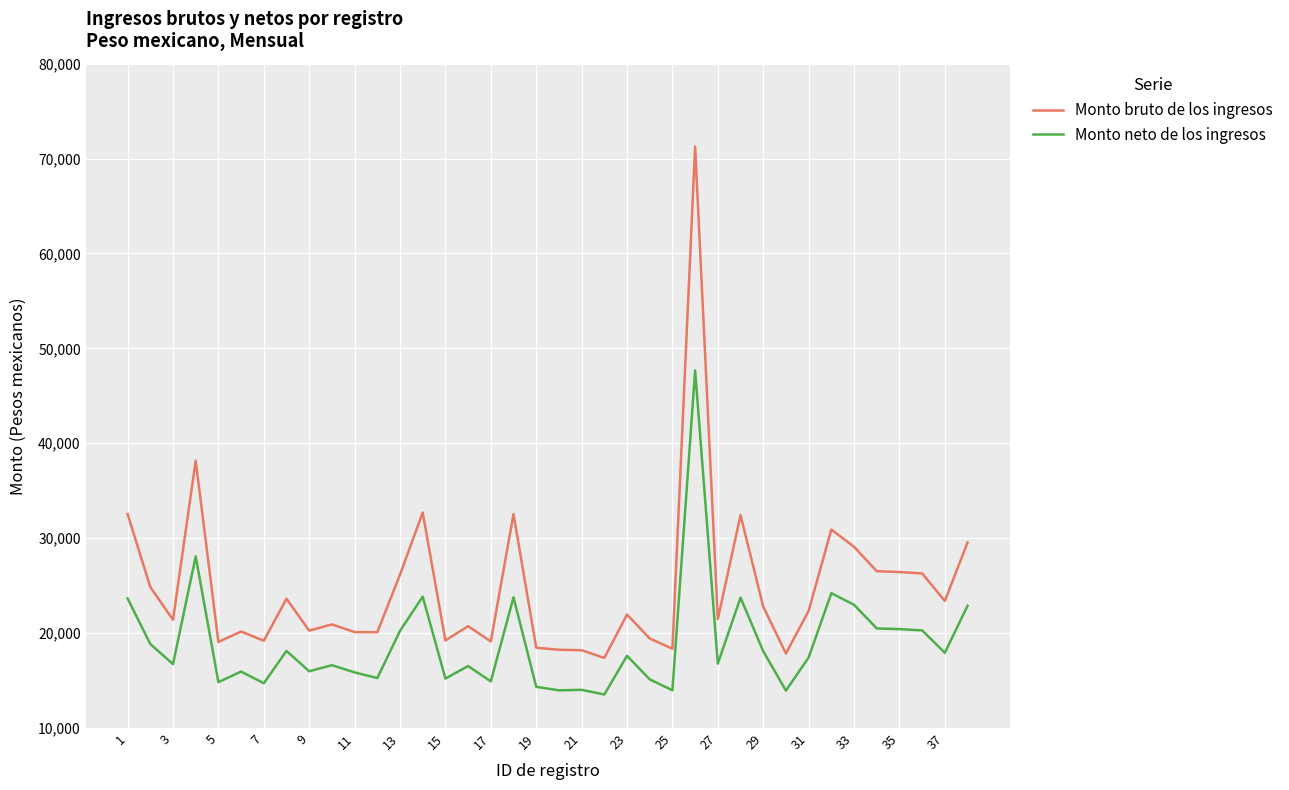

Count the number of data series in this chart.

2